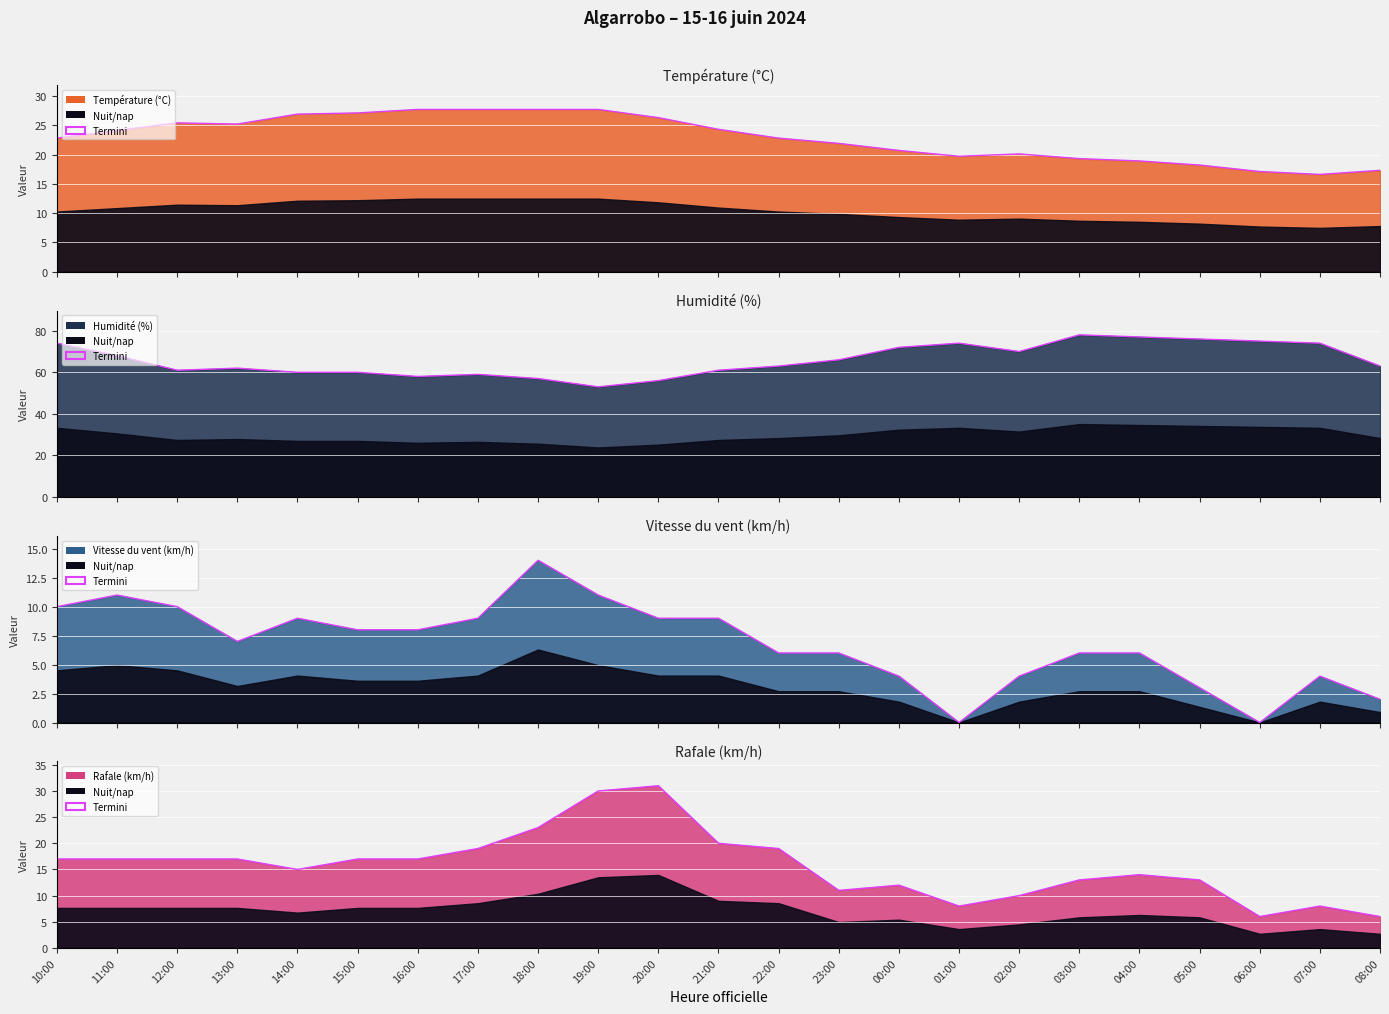

How many lines are shown in the chart?

4